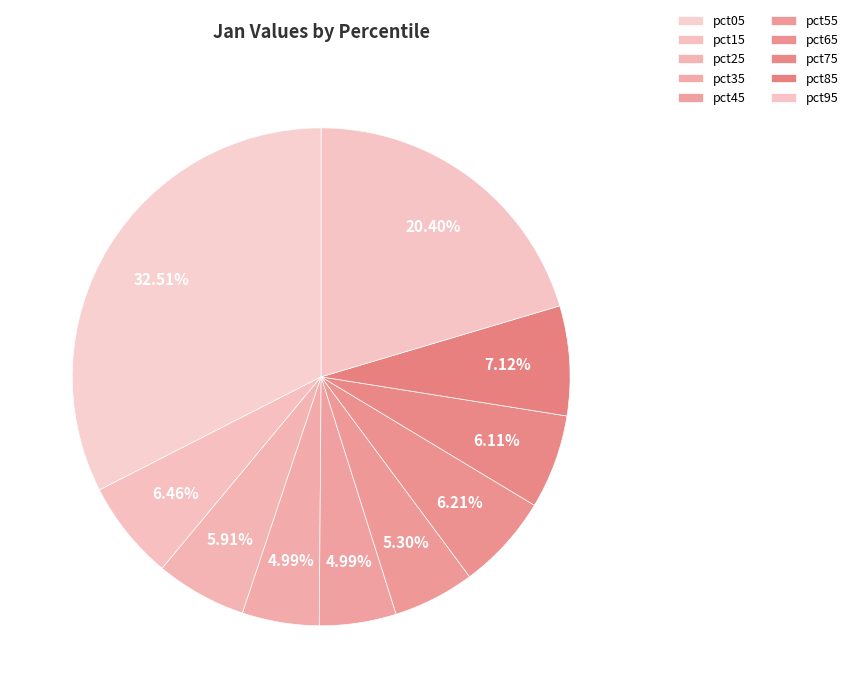

Count the number of slices in the pie.

10